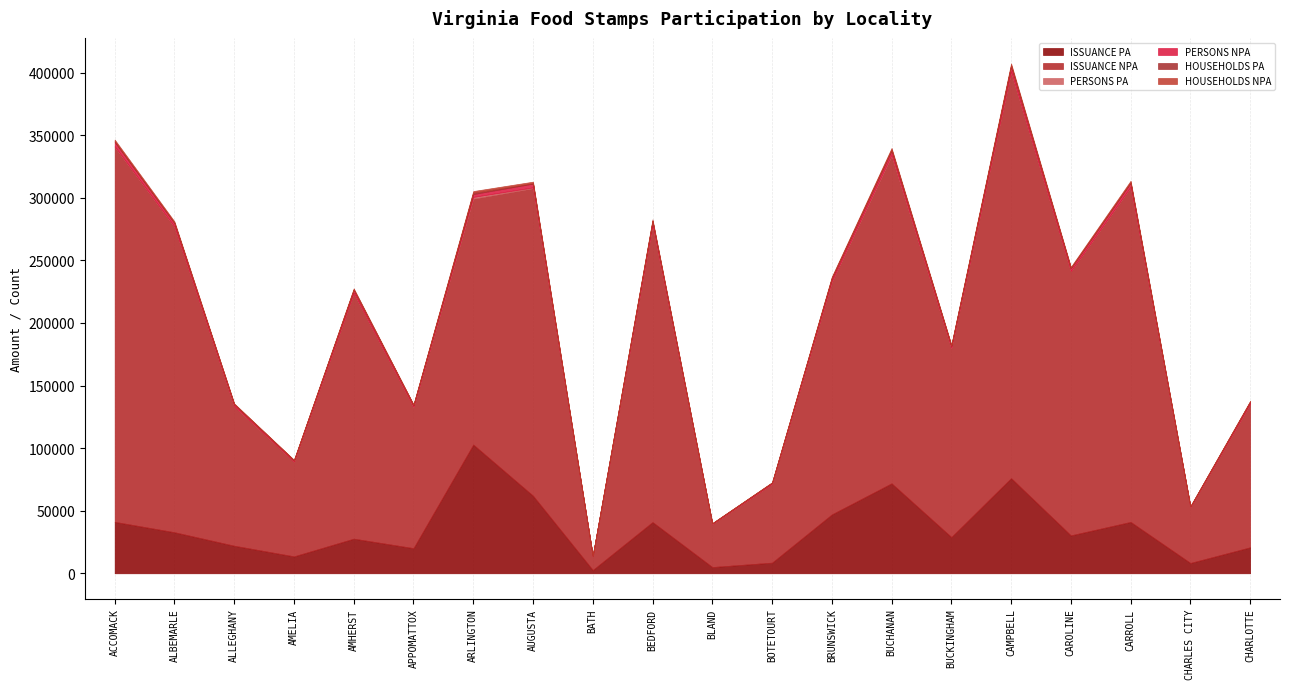

The HOUSEHOLDS PA series shows 253 at ALLEGHANY. True or false?

False